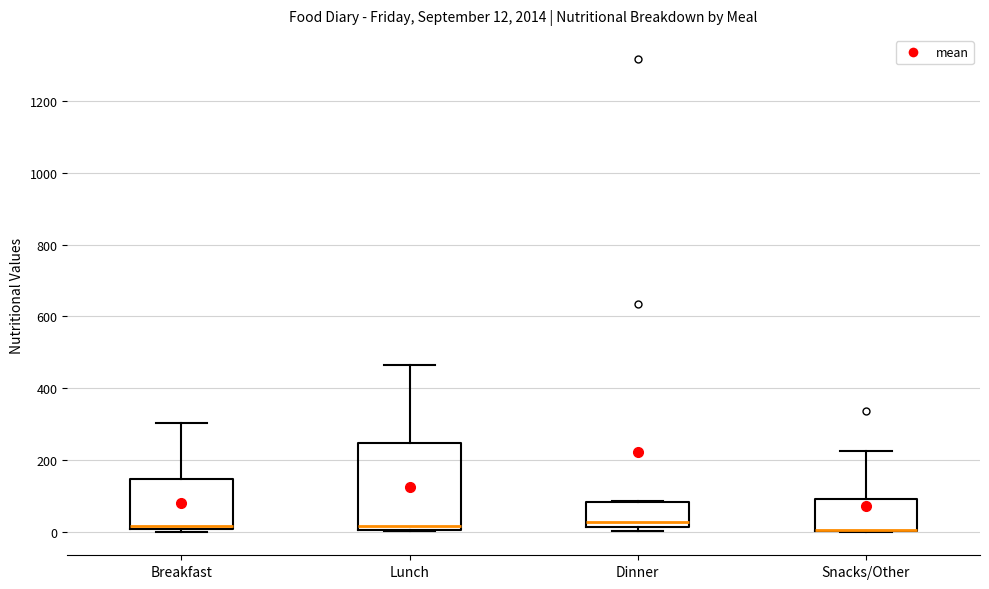

Which box is the tallest, from its lower edge to its upper edge?

Lunch